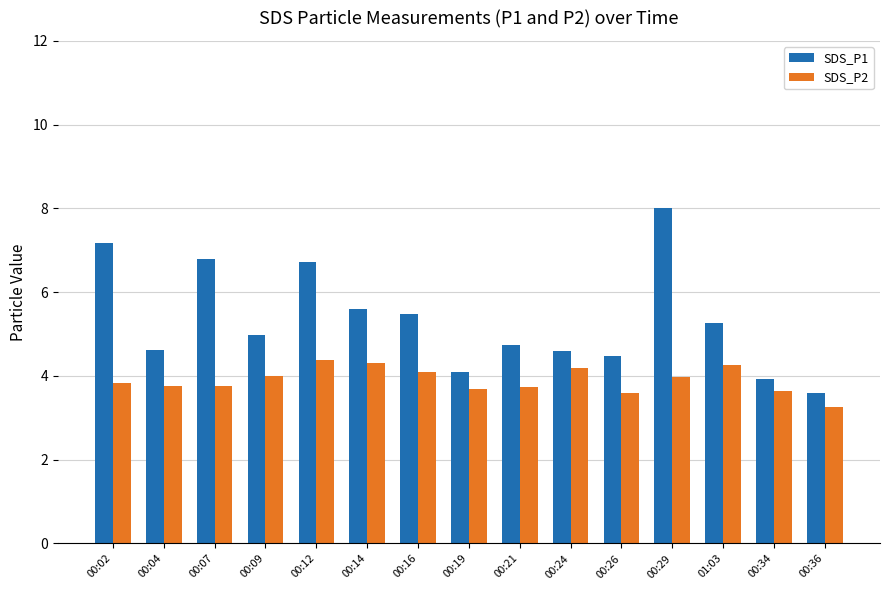

Is it true that SDS_P2 equals 1.6 at 00:07?

False